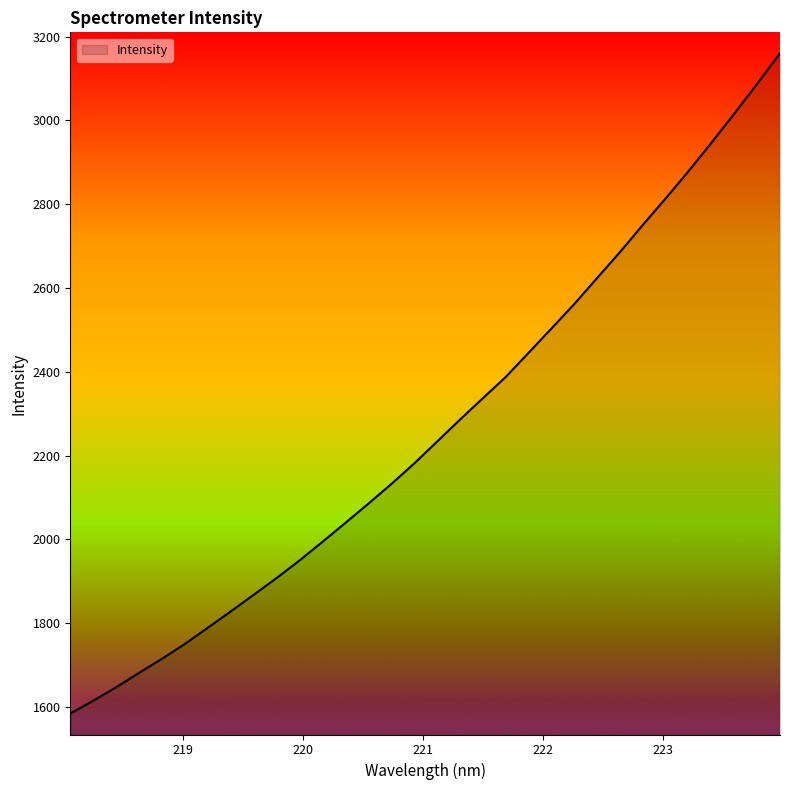

What is the difference between the maximum and minimum values?

1575.5